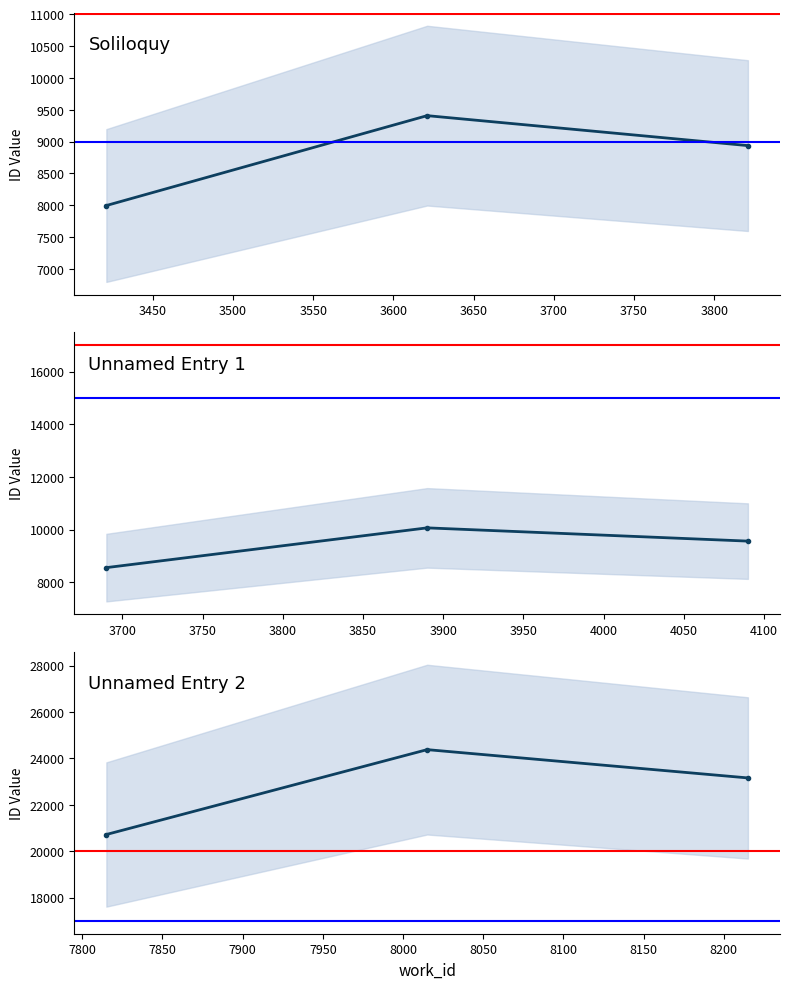

Is it true that the value at 3400 is 31222?

False